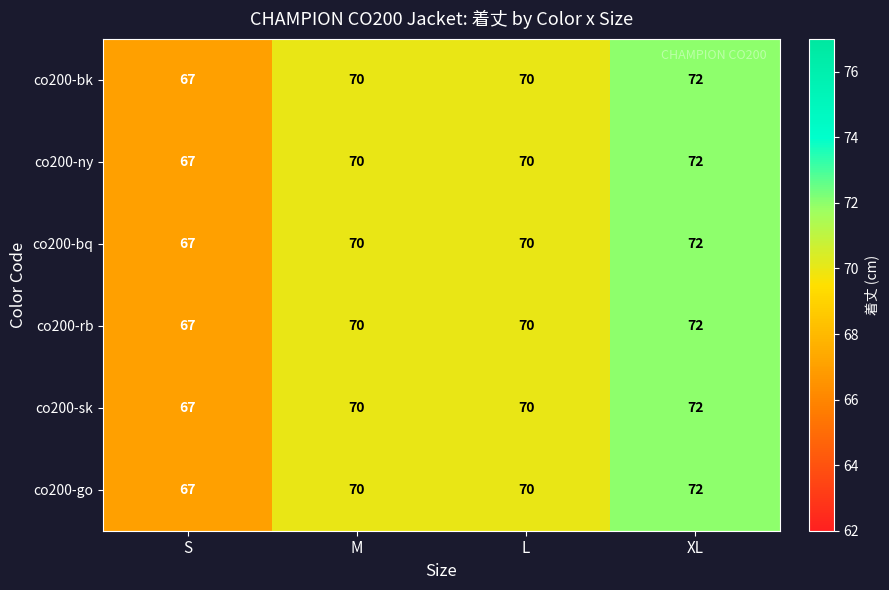

What is the average value of the co200-rb series?

70